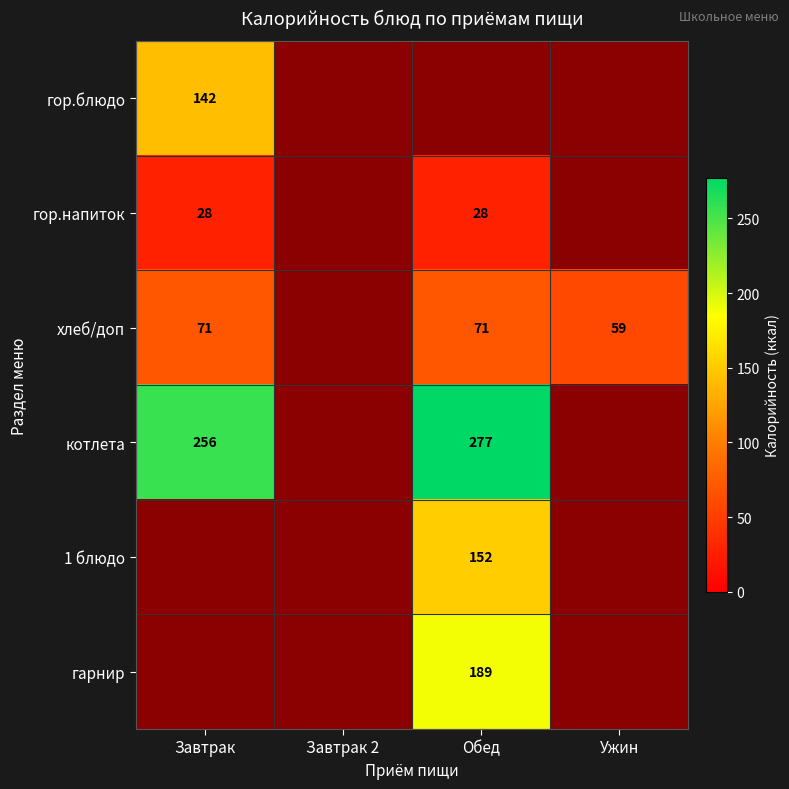

Is it true that хлеб/доп equals 31.8 at Завтрак?

False